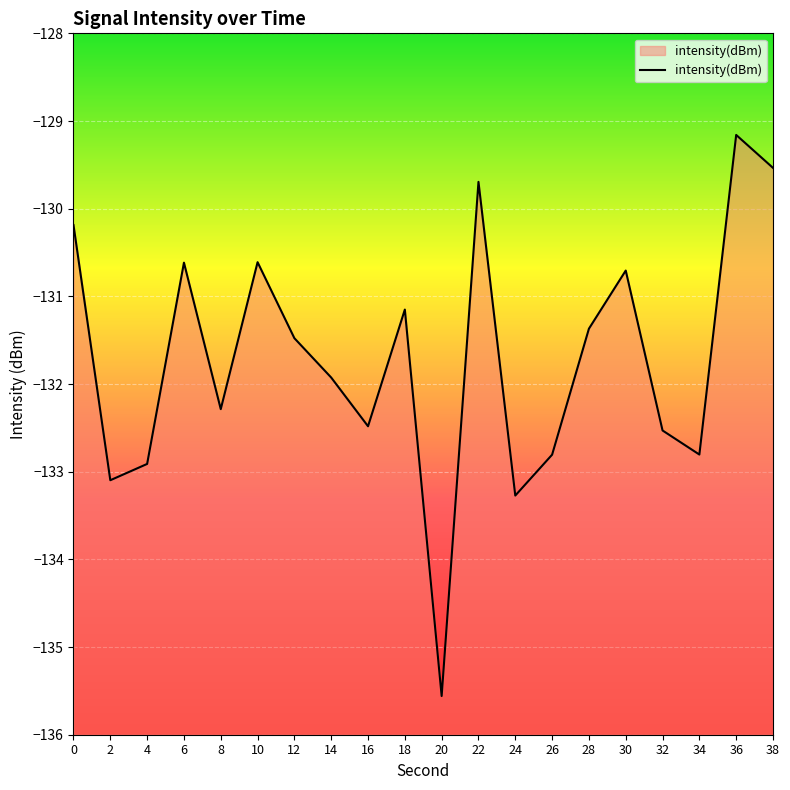

Reading right to left, what are all the values shown in this chart?

38=-129.5	36=-129.2	34=-132.8	32=-132.5	30=-130.7	28=-131.4	26=-132.8	24=-133.3	22=-129.7	20=-135.6	18=-131.2	16=-132.5	14=-131.9	12=-131.5	10=-130.6	8=-132.3	6=-130.6	4=-132.9	2=-133.1	0=-130.2